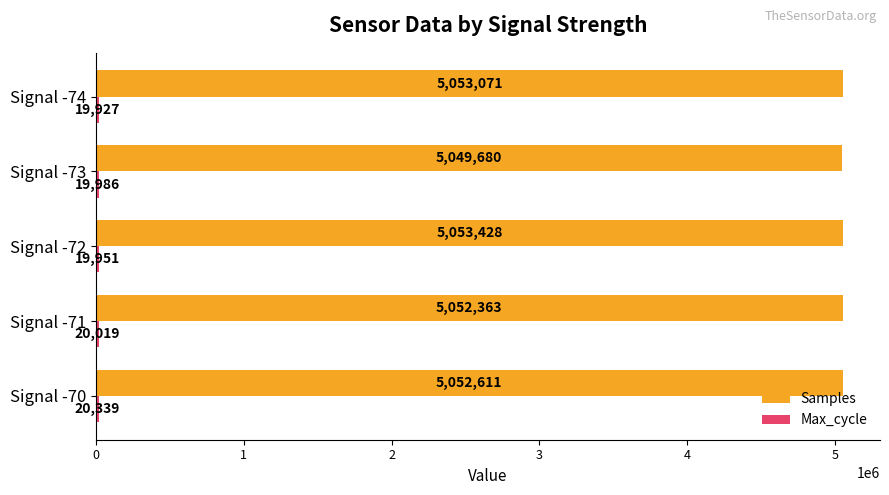

Which category has the highest value across all series?

Signal -72